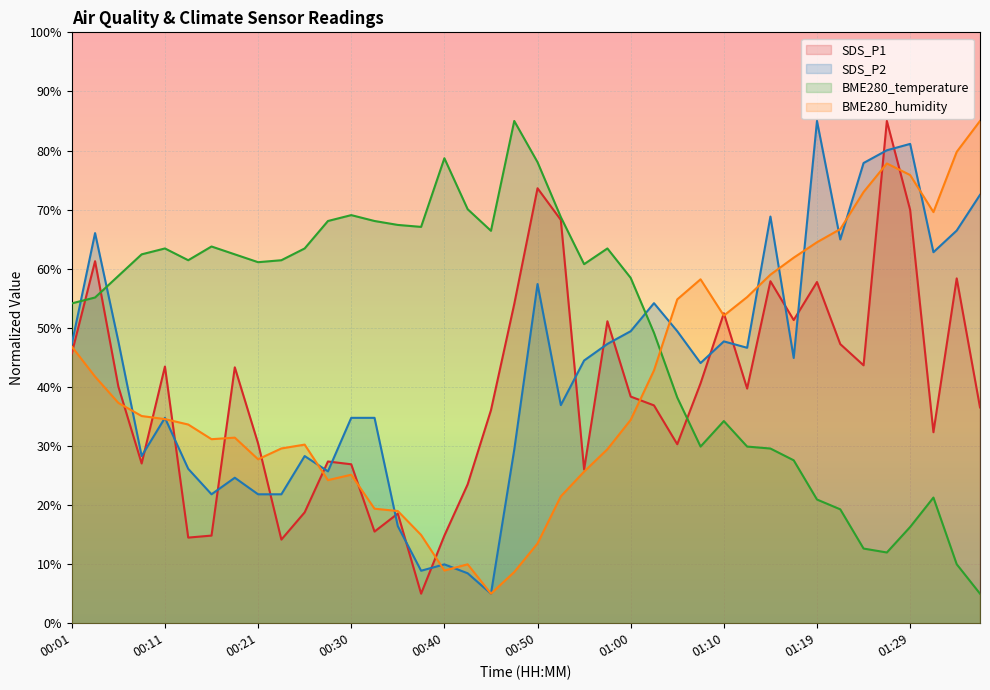

How many interior local valleys does the BME280_humidity series have?

7